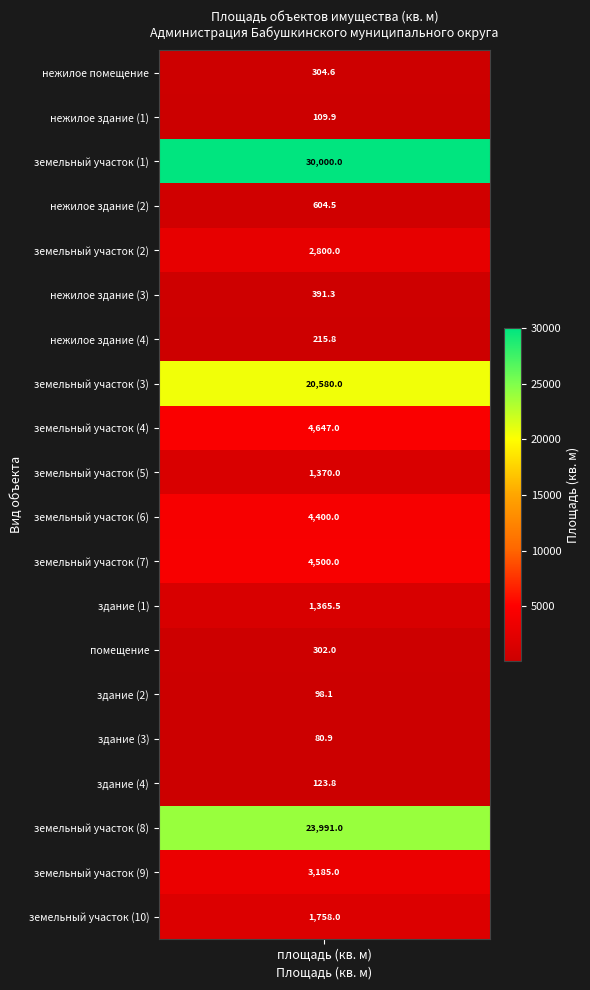

What is the ratio of the value at 8 to the value at values?

15.3